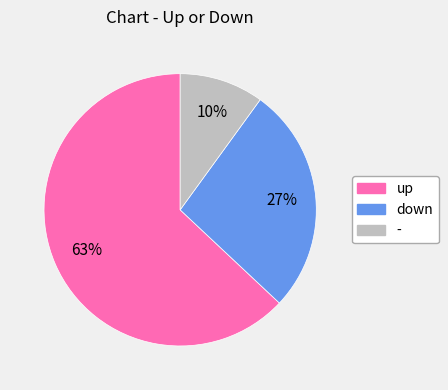

True or false: up accounts for 63% of the total.

True